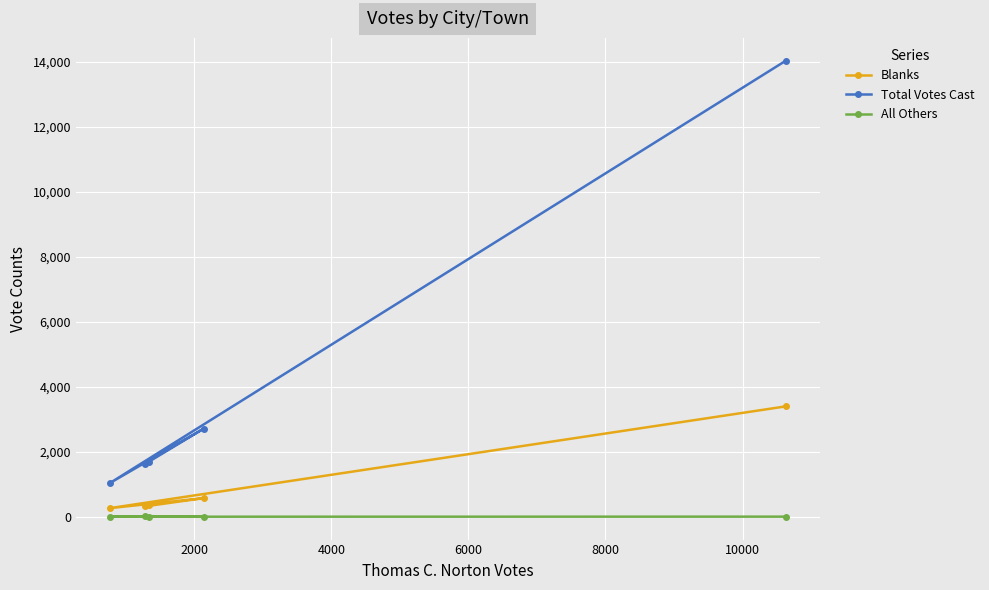

Which series has the largest total across all categories?

Total Votes Cast